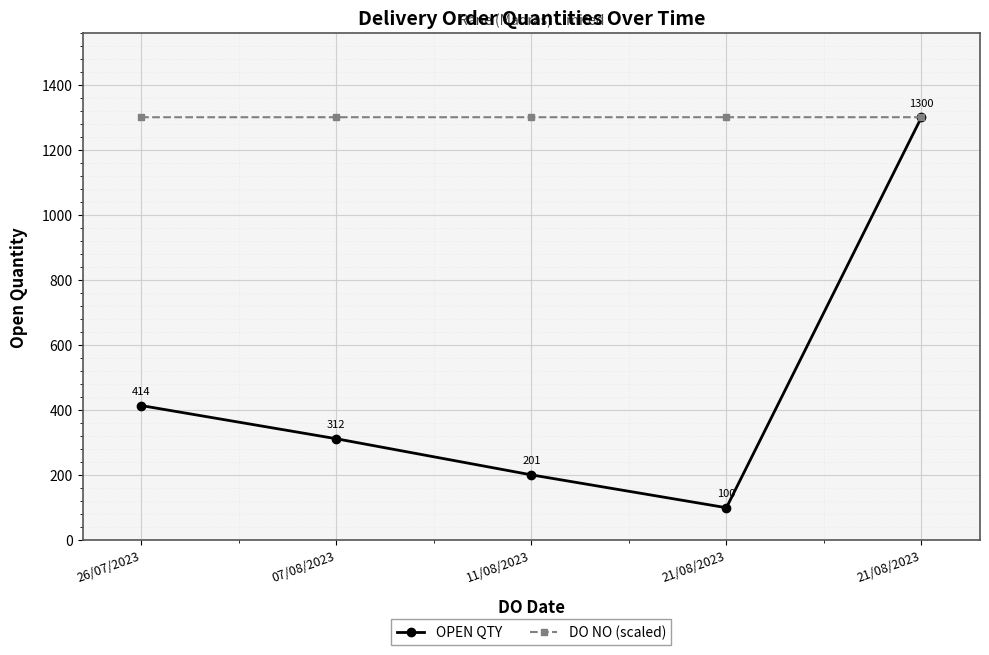

Is it true that DO NO (scaled) equals 1300.0 at 21/08/2023?

True